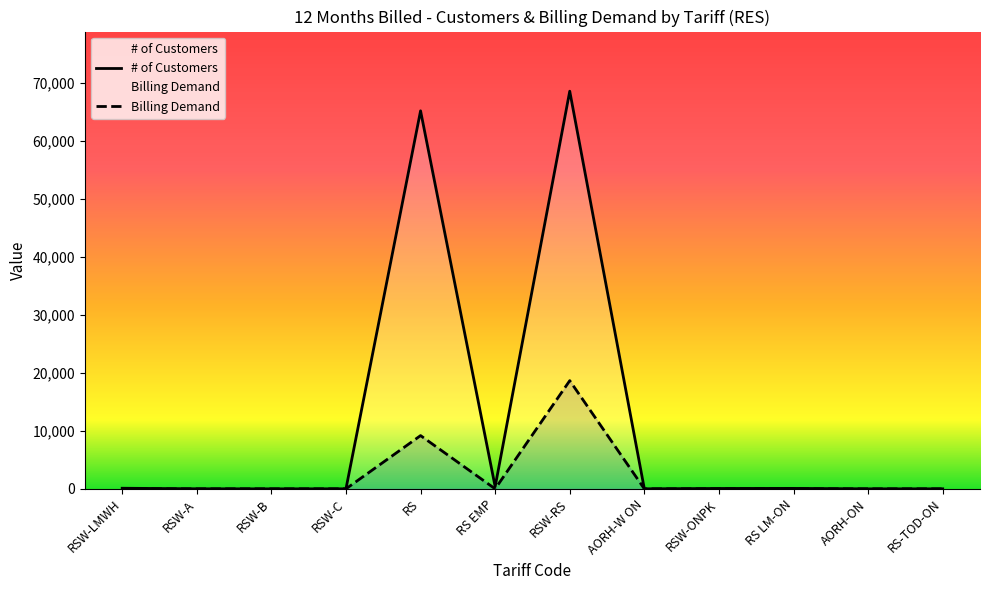

Reading left to right, transcribe all the data shown in this chart.

# of Customers: 104.0	11.0	1.0	8.0	65124.0	373.0	68507.0	6.0	65.0	78.0	2.0	4.0
Billing Demand: 0.0	0.0	0.0	0.0	9176.0	0.0	18642.9	0.0	0.0	0.0	0.0	0.0